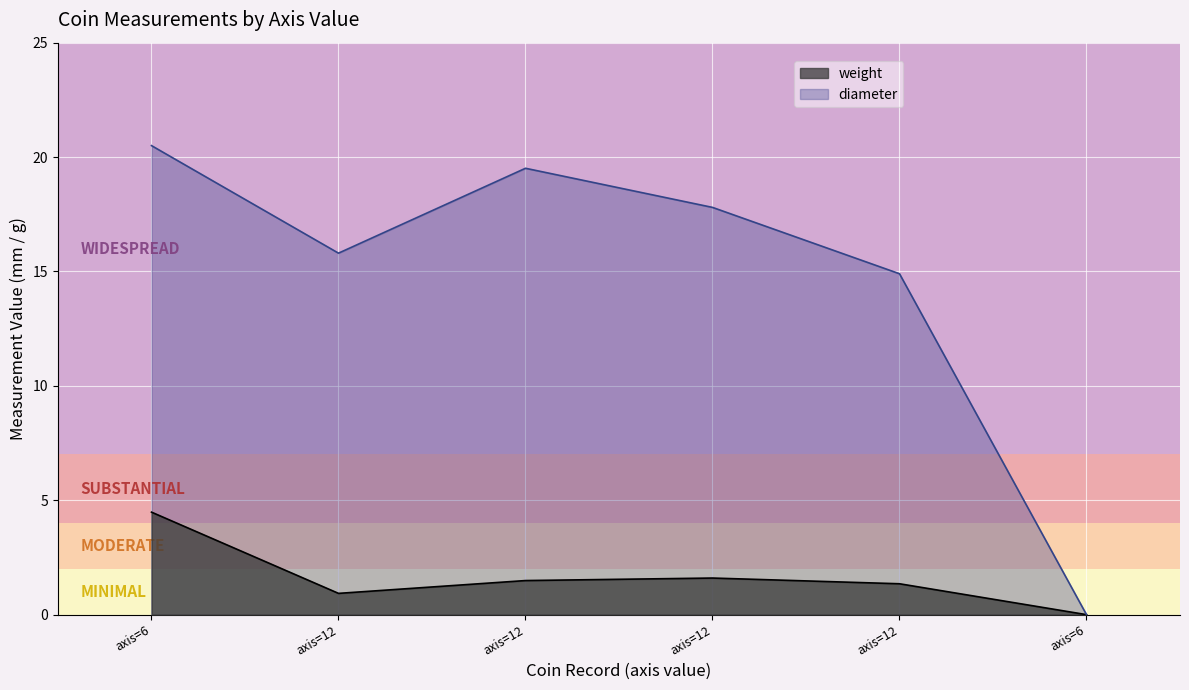

True or false: weight has more than 0 interior local peaks.

True